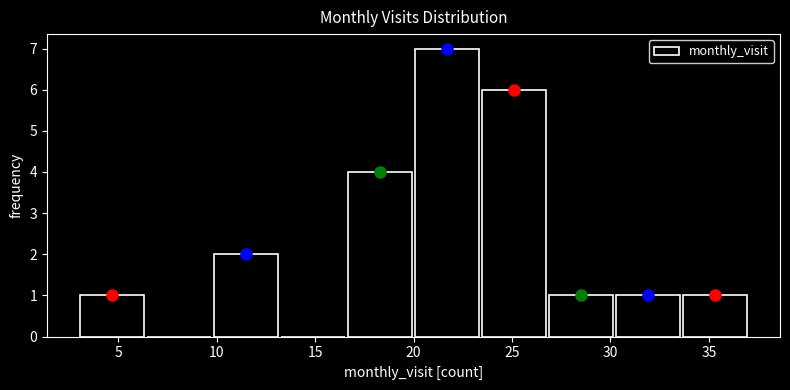

What is the height of the bar covering 23.4 to 26.8 on the x-axis? Neither the bar edges nor the heights are printed on the chart, so give them approximately, as read against the axes.

6